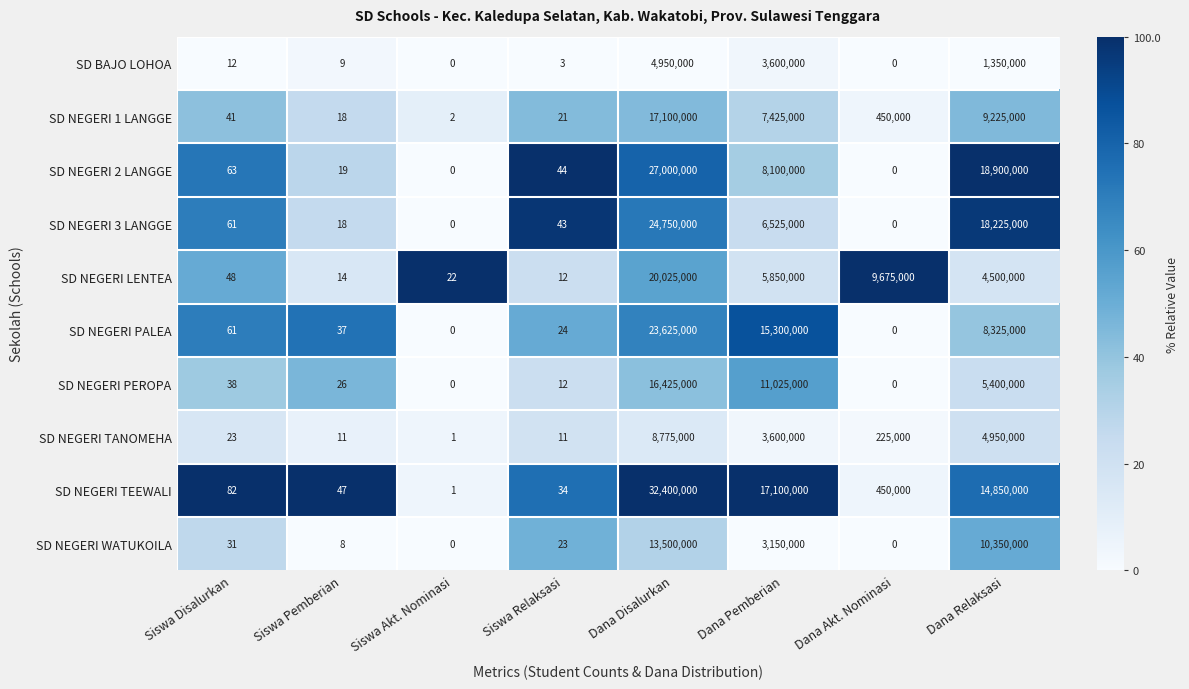

What is the sum of the SD NEGERI TEEWALI values at Dana Disalurkan and Siswa Relaksasi?

32400034